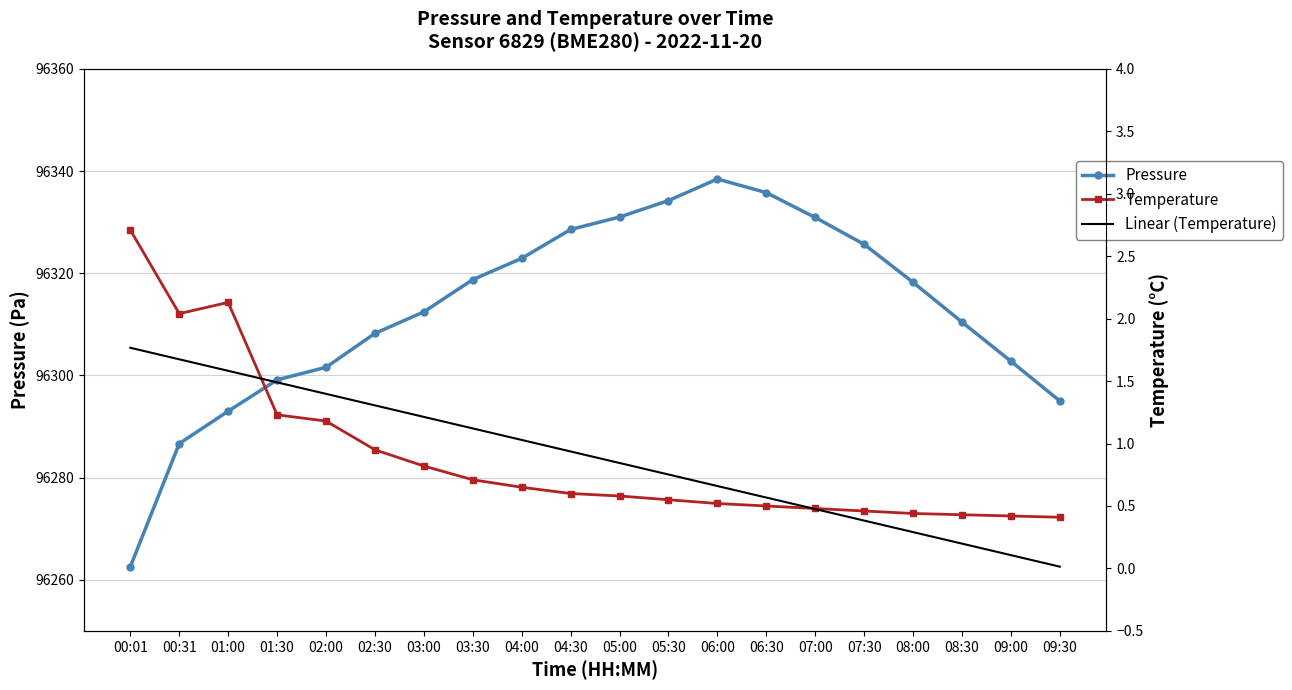

Is it true that Temperature equals 0.8 at 03:00?

True